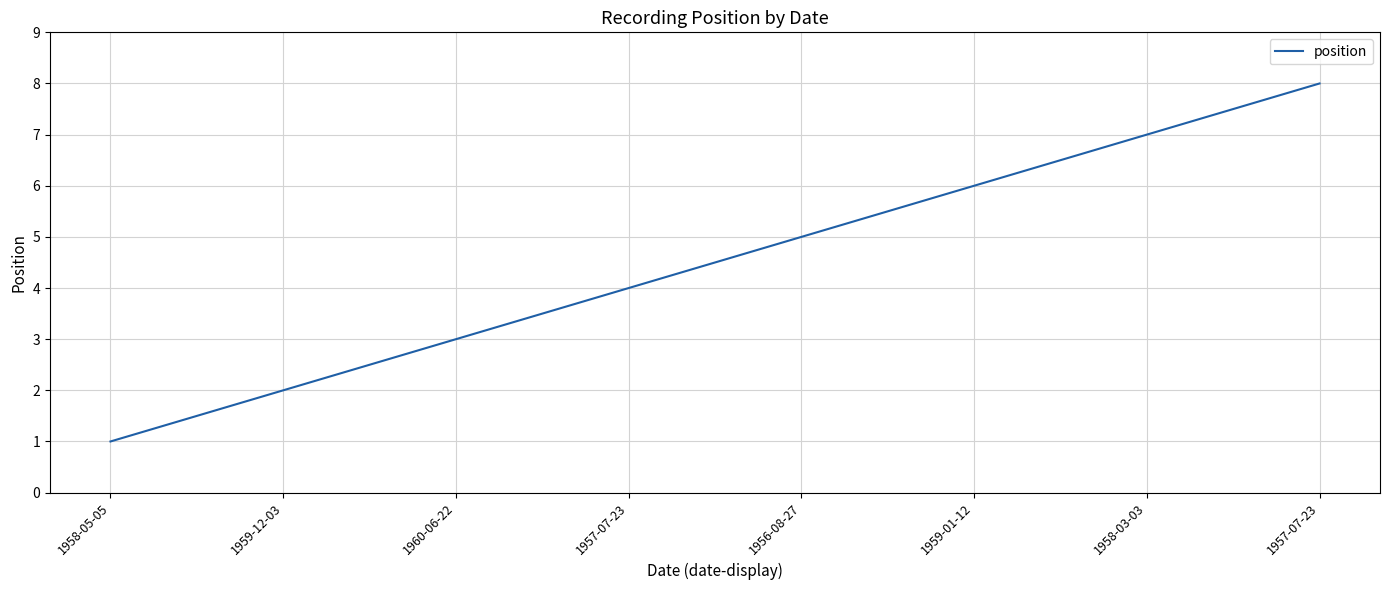

How many series are shown in this chart?

1